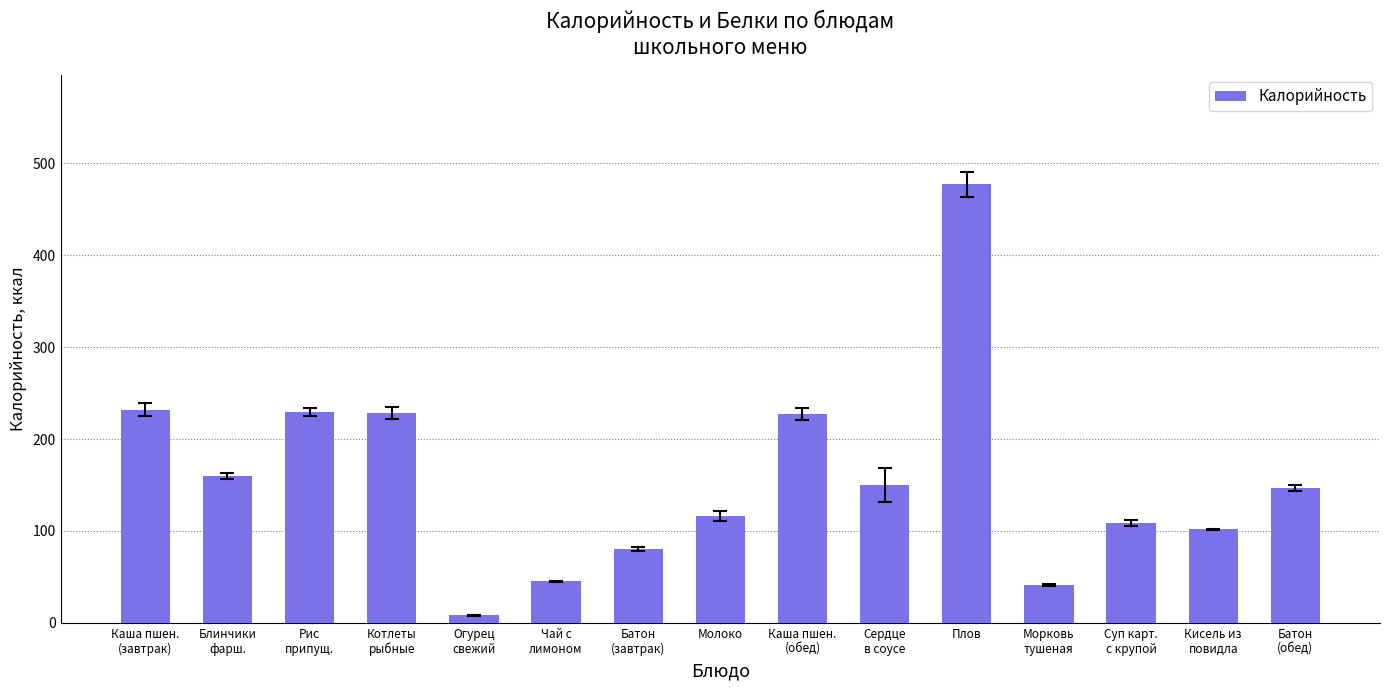

What is the label of the 13th bar from the right?

Рис
припущ.